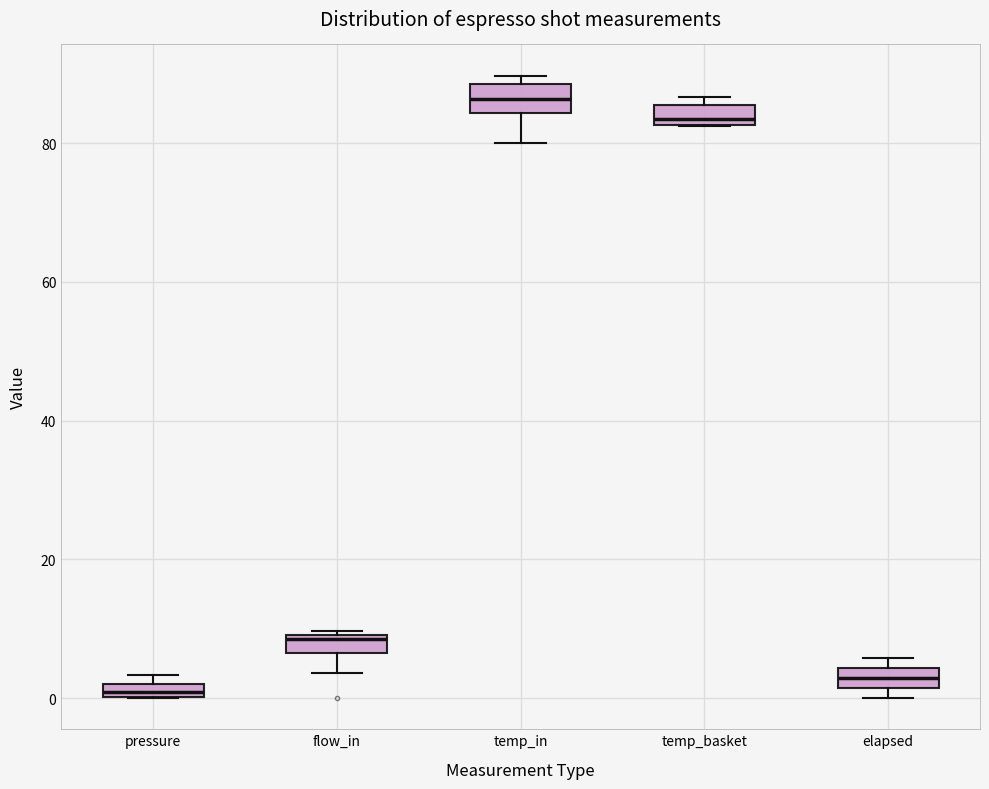

Which box's median line is the highest?

temp_in